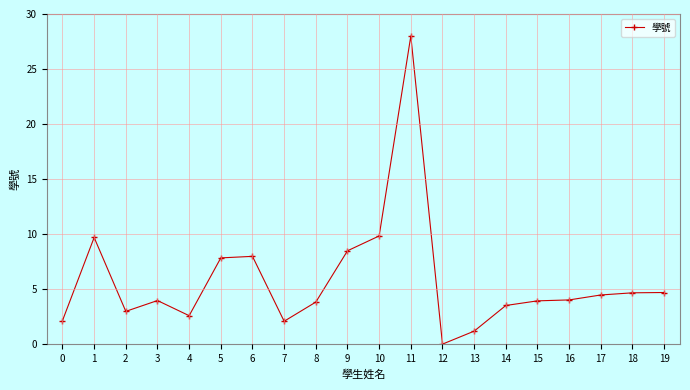

Where is the first local maximum?

1